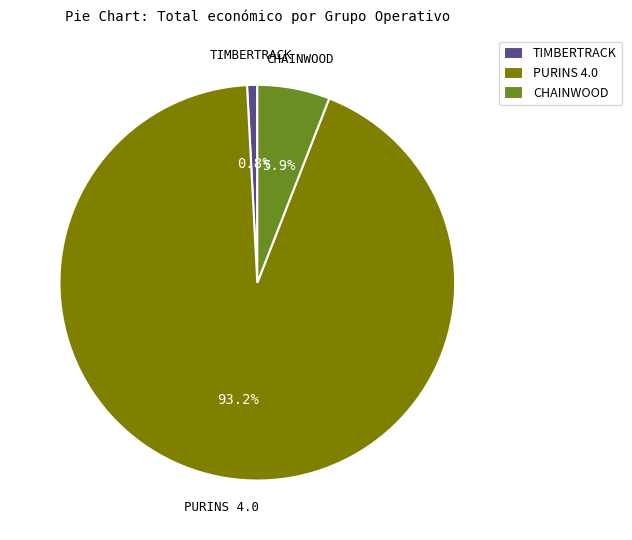

Does CHAINWOOD represent more than half of the total?

No